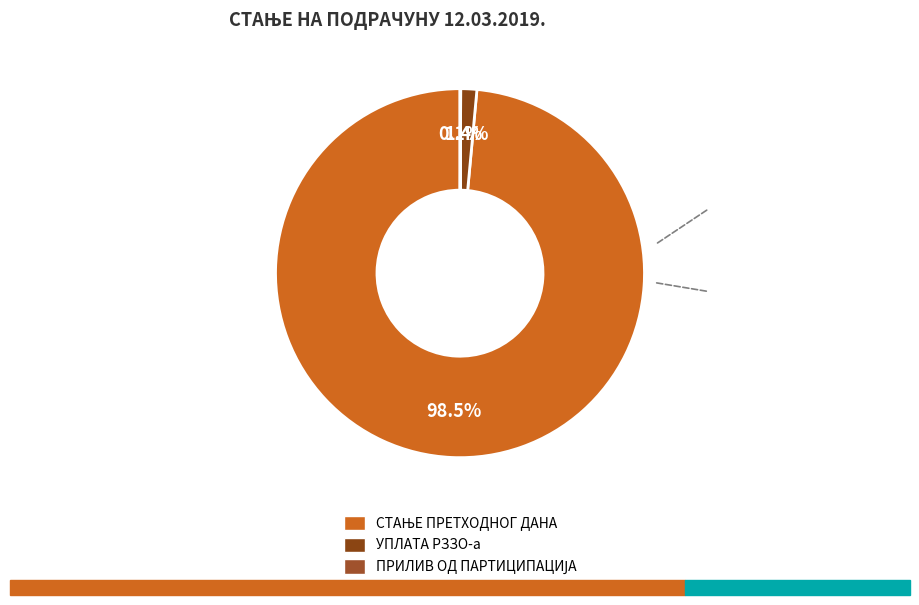

What percentage is NOT represented by СТАЊЕ ПРЕТХОДНОГ ДАНА?

1.5%